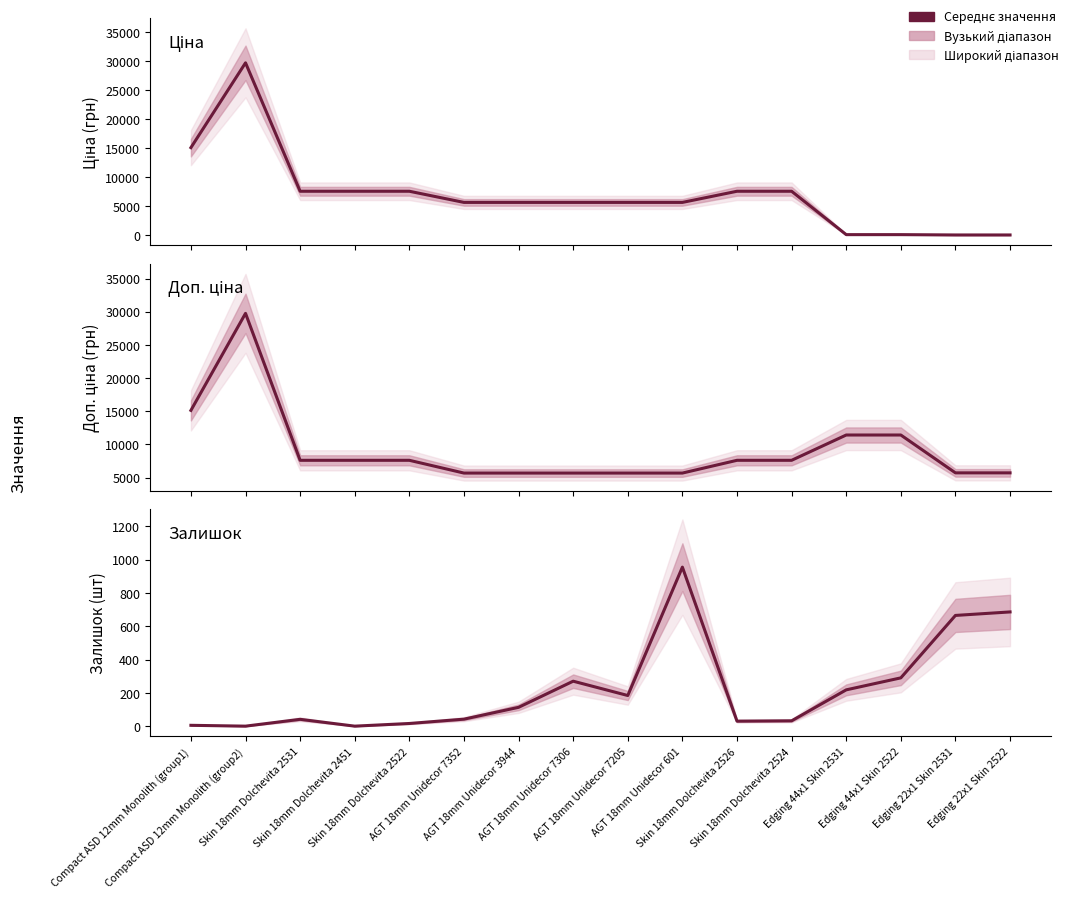

Which series has the largest total across all categories?

Доп. ціна